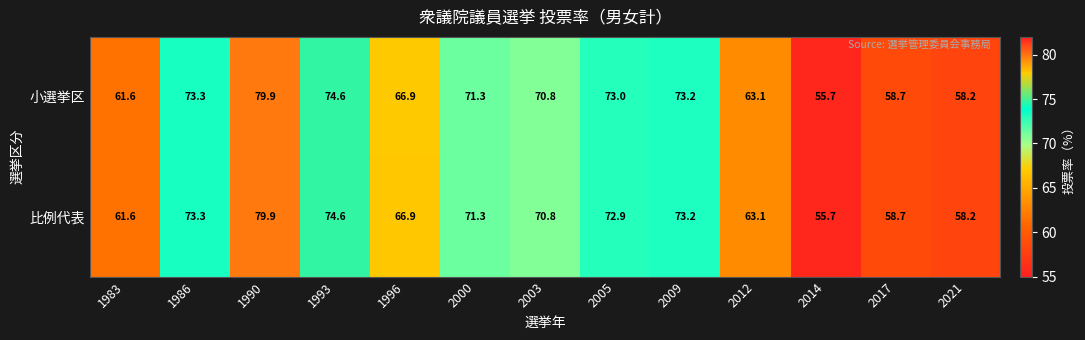

Which category has the lowest value across all series?

2014